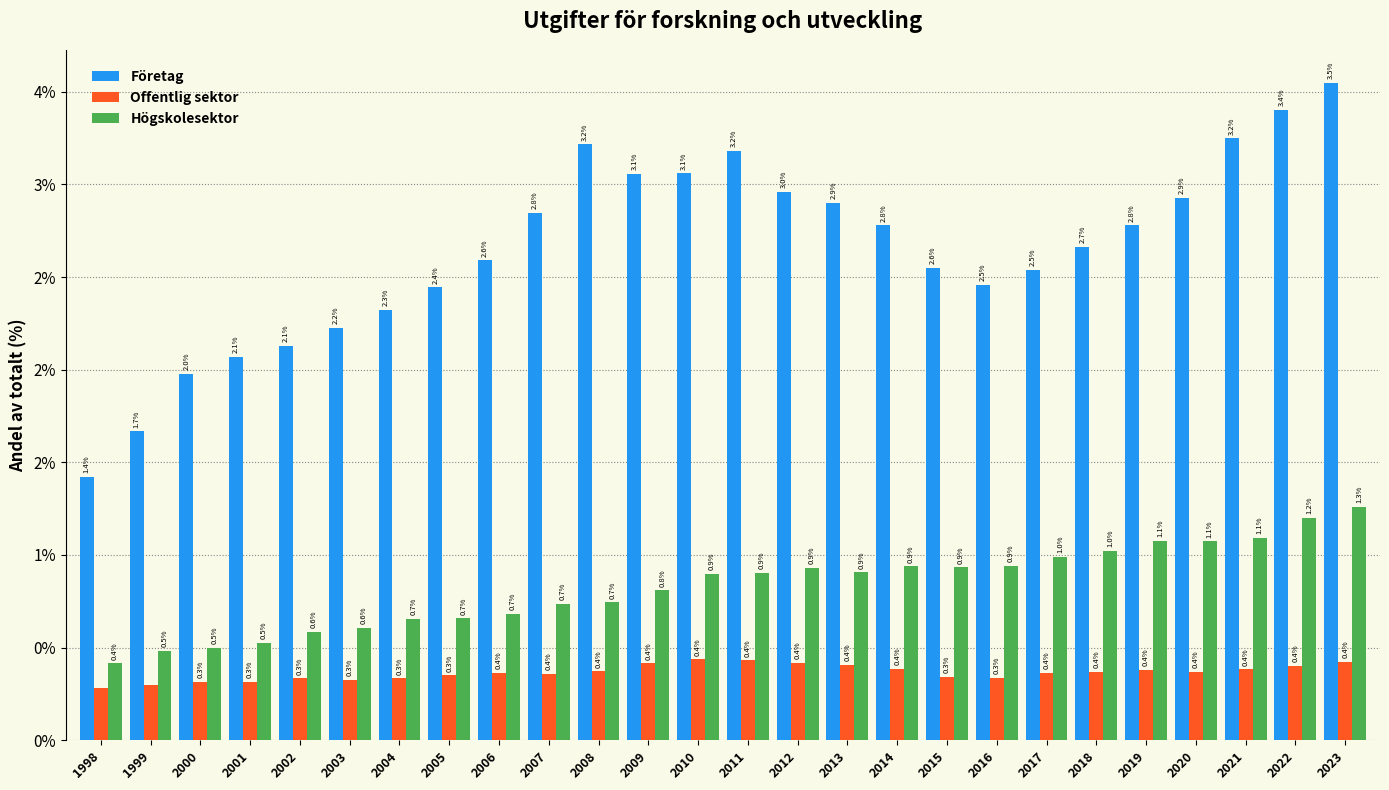

Are the bars grouped side by side (vs. stacked)?

Yes